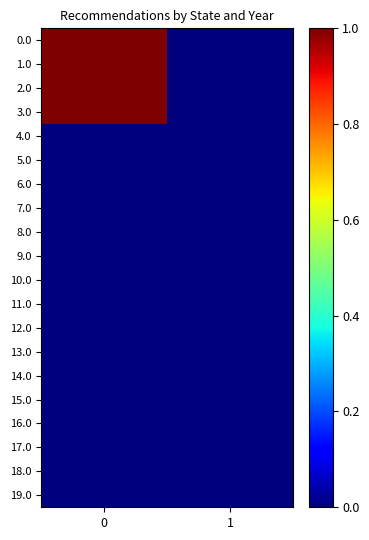

List the series in order of their peak value, highest first.

0.0, 1.0, 2.0, 3.0, 4.0, 5.0, 6.0, 7.0, 8.0, 9.0, 10.0, 11.0, 12.0, 13.0, 14.0, 15.0, 16.0, 17.0, 18.0, 19.0